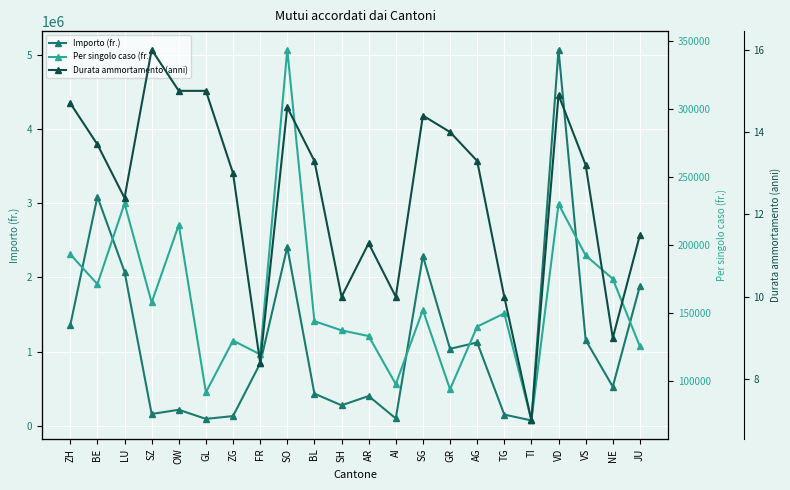

What is the label of the 4th point from the left?

SZ